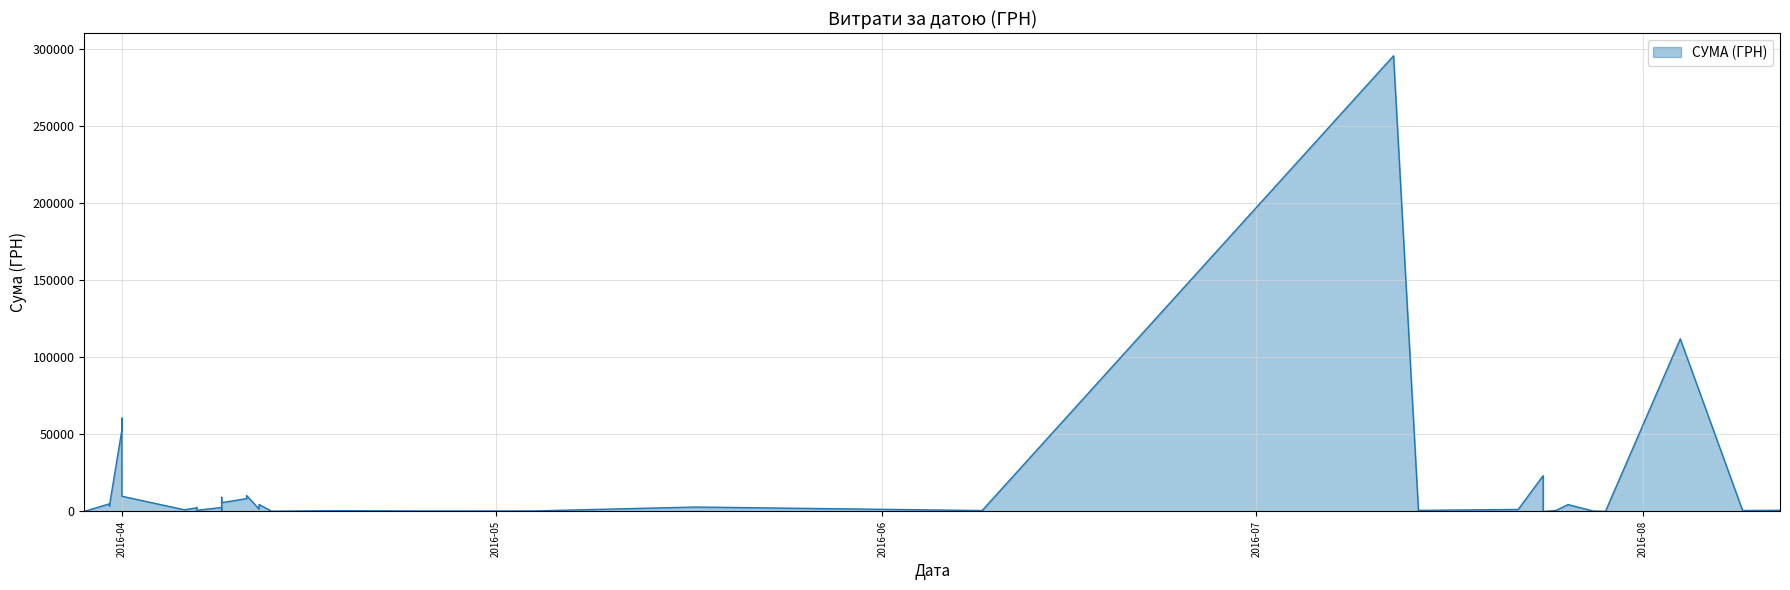

What is the average value?

15774.4